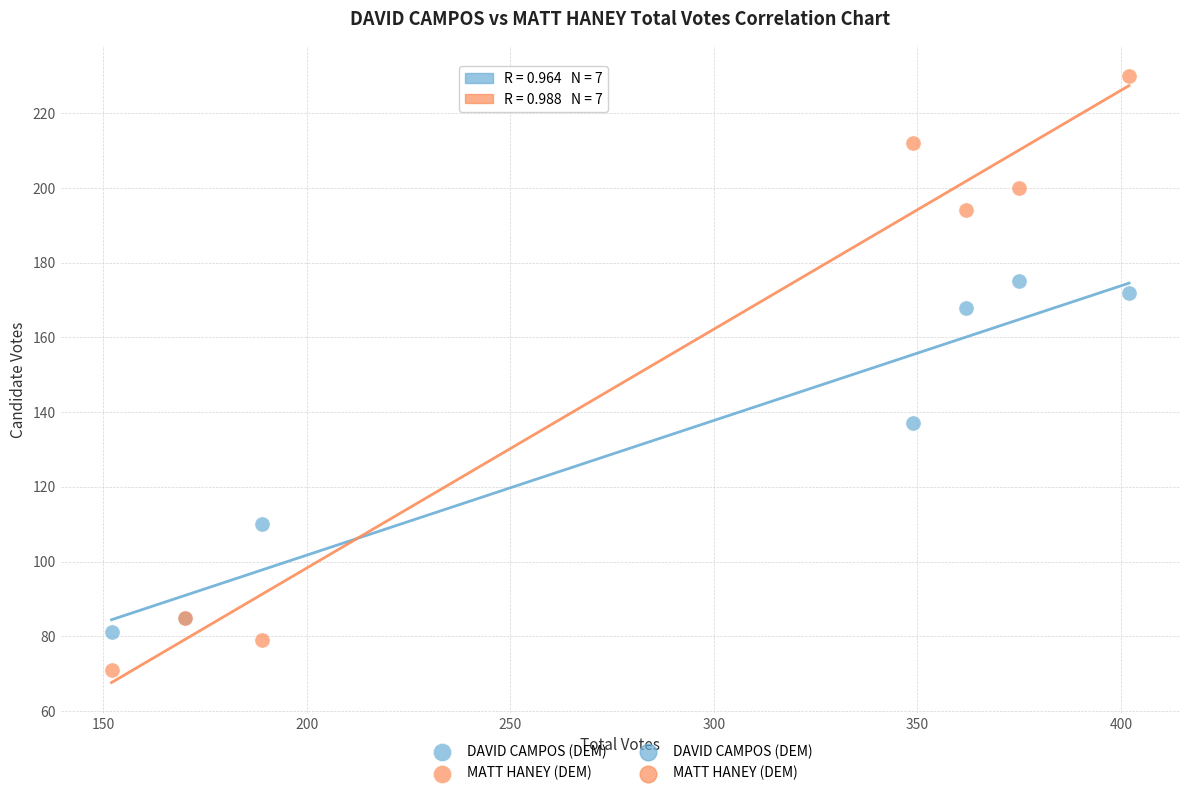

Which series has the largest Y range (max minus min)?

MATT HANEY (DEM)